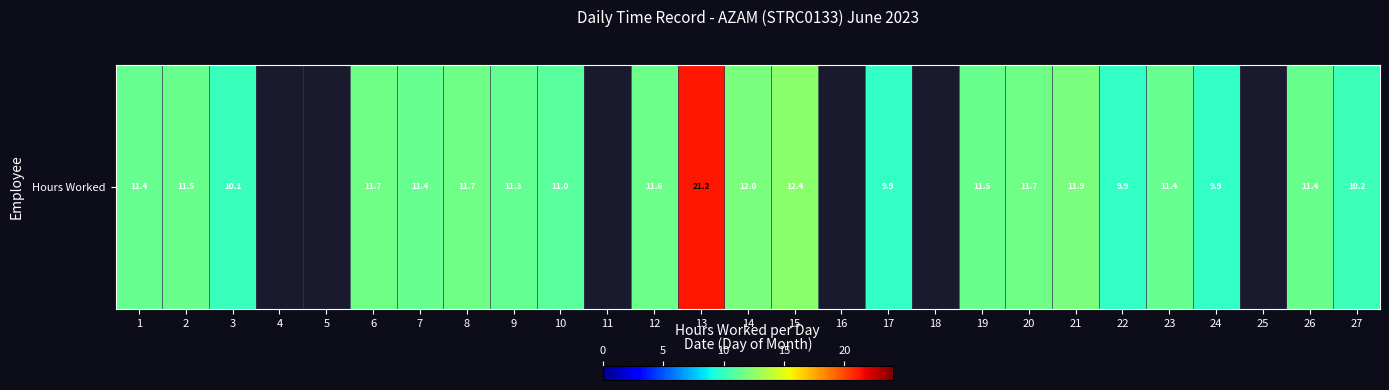

What is the change in value from 19 to 24?

-1.6